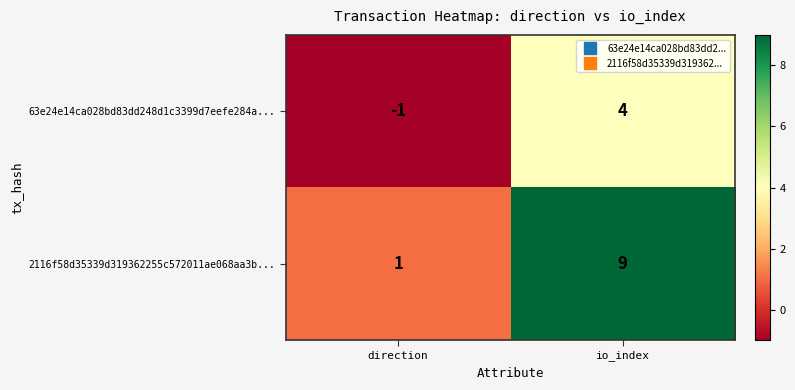

The value of 2116f58d35339d319362255c572011ae068aa3b... at direction is 1. True or false?

True